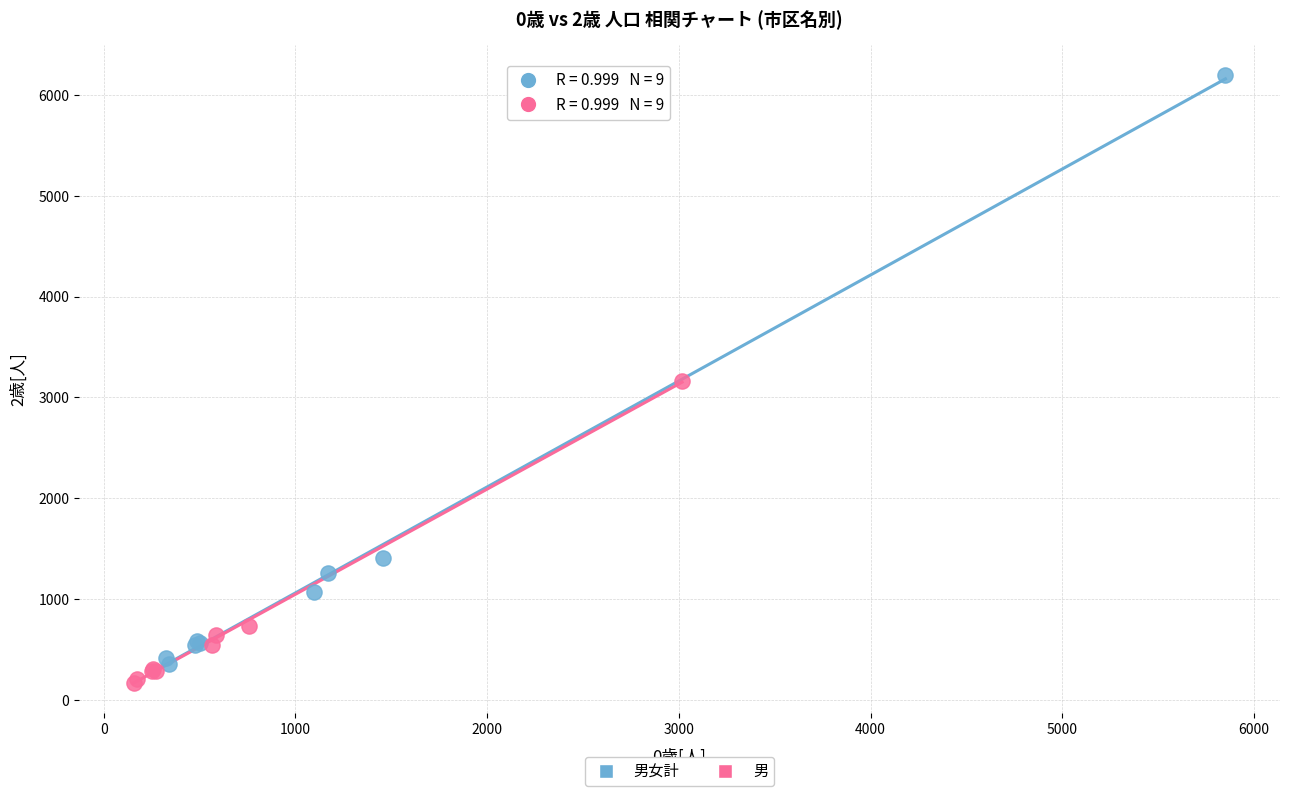

Which series contains the highest Y value?

男女計